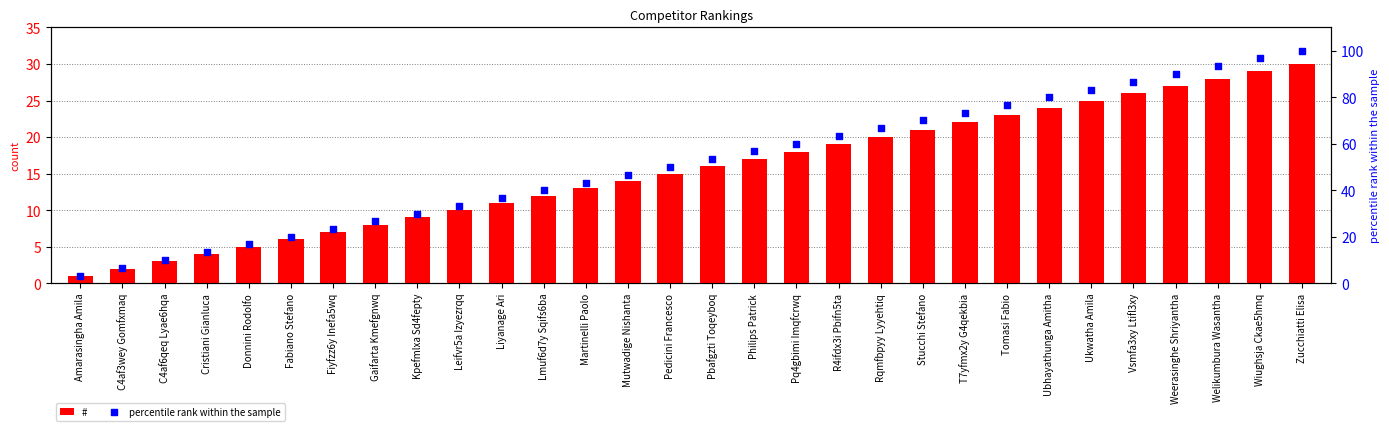

What is the total value across all series at Fabiano Stefano?

26.0